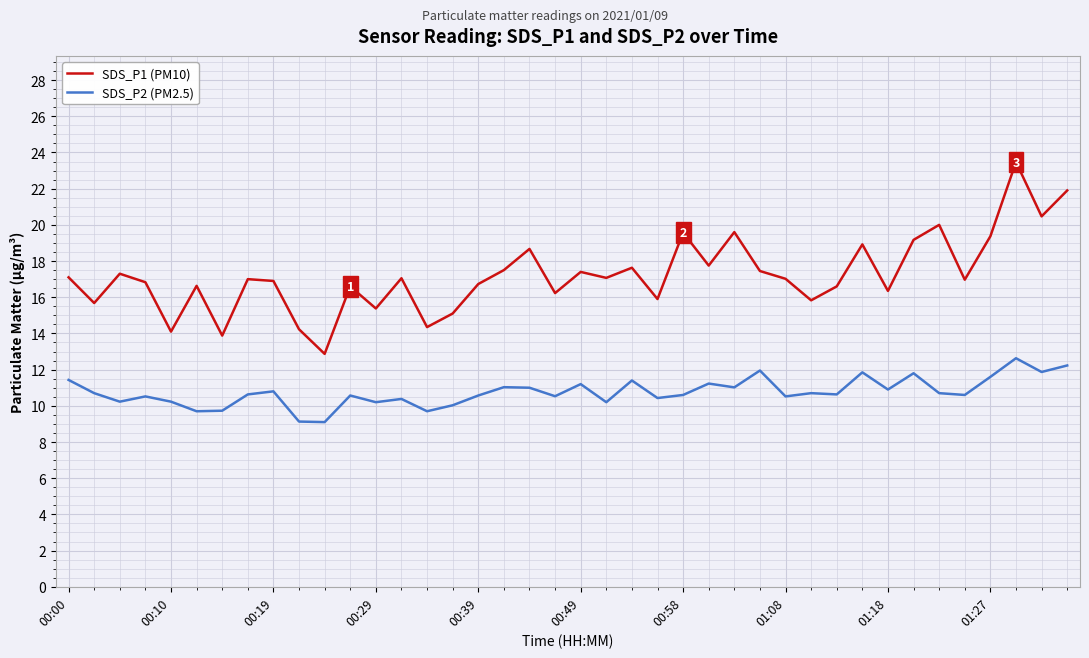

What is the lowest value of the SDS_P1 (PM10) series?

12.9